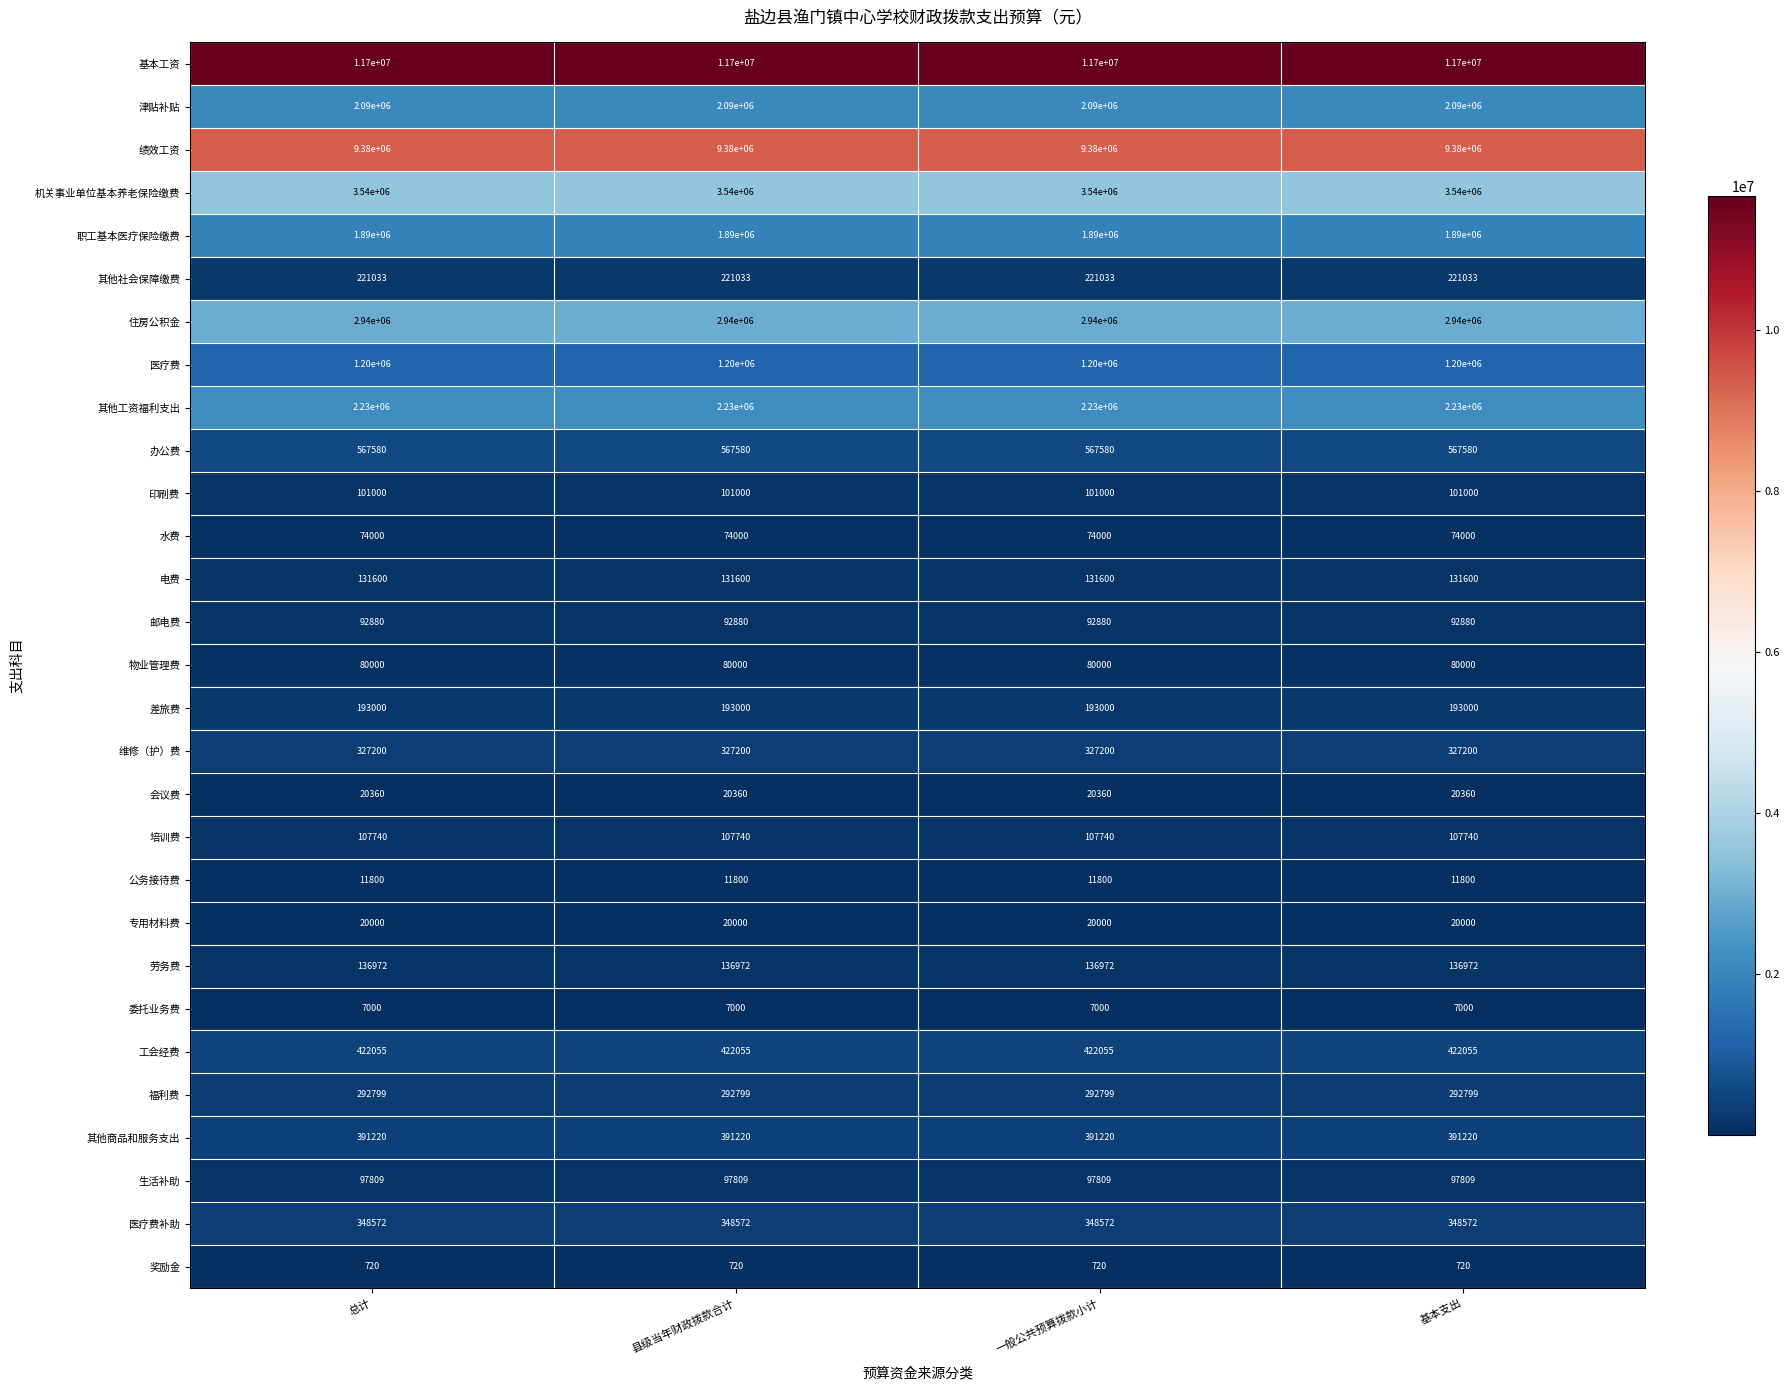

At how many categories does at least one series exceed 1385899?

4